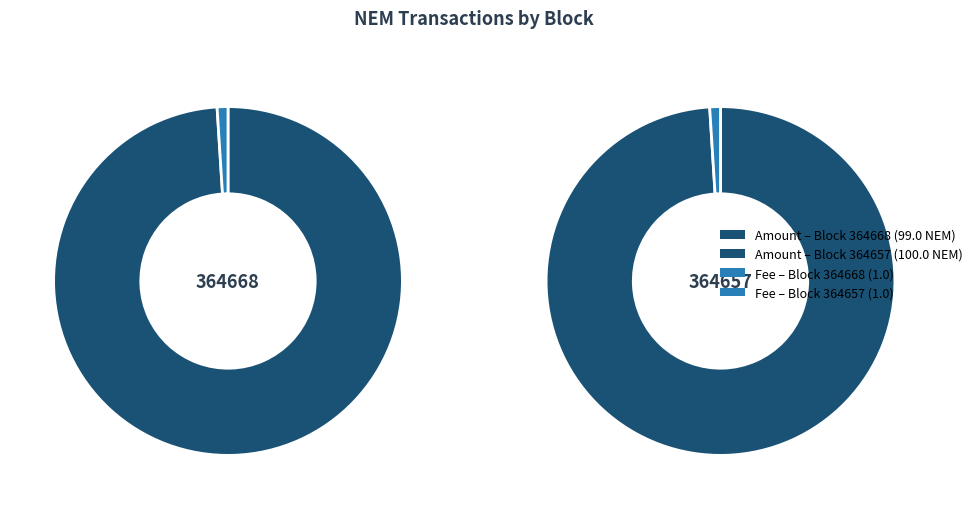

Count the number of slices in the pie.

2